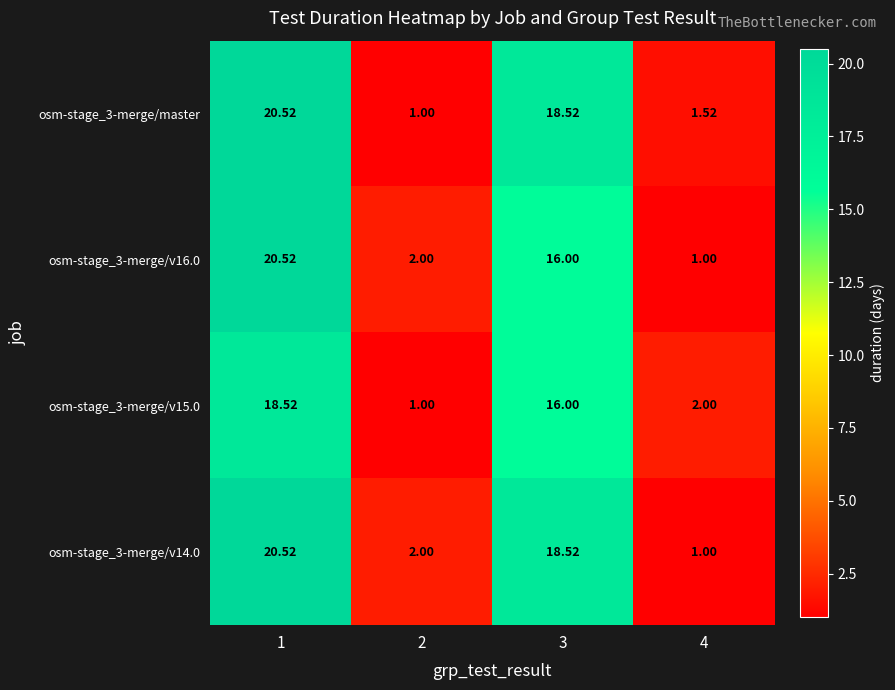

How many series are shown in this chart?

4